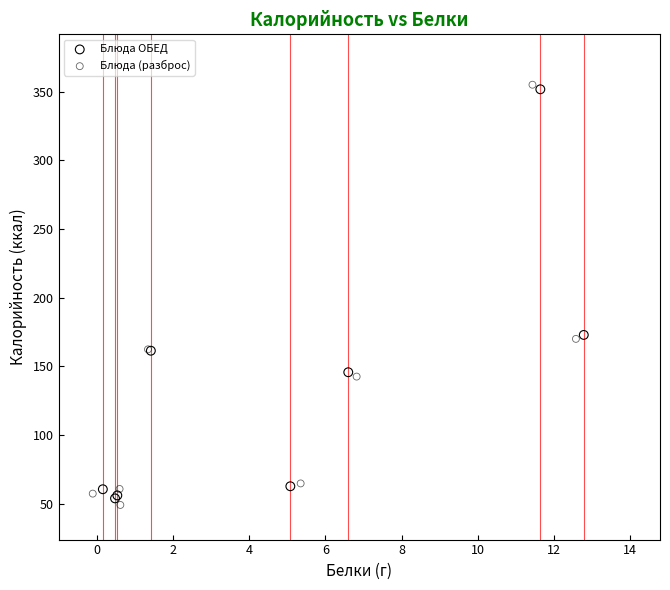

Which series has the largest Y range (max minus min)?

Блюда (разброс)